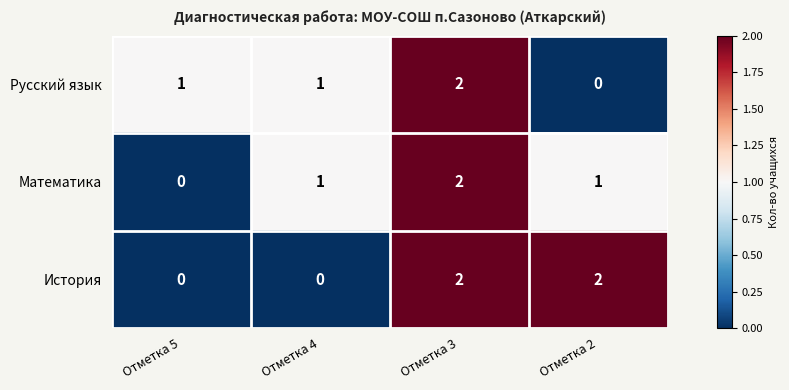

Count the История values in the range 0 to 2.

4